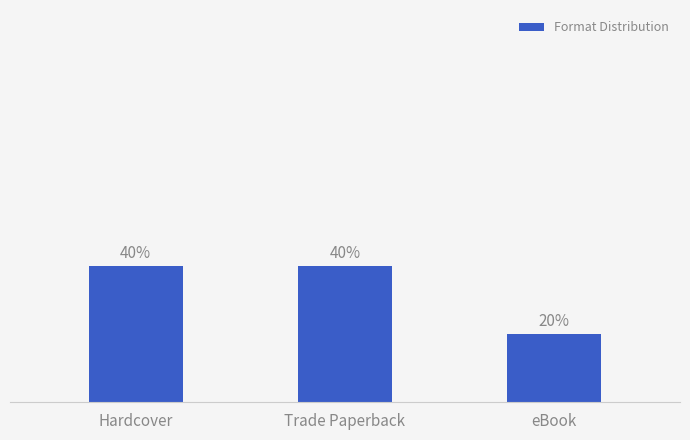

What is the label of the 1st bar from the left?

Hardcover